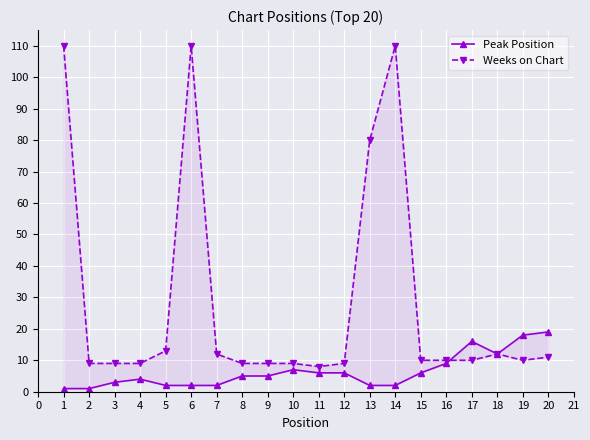

What are all the series names shown in the legend?

Peak Position, Weeks on Chart